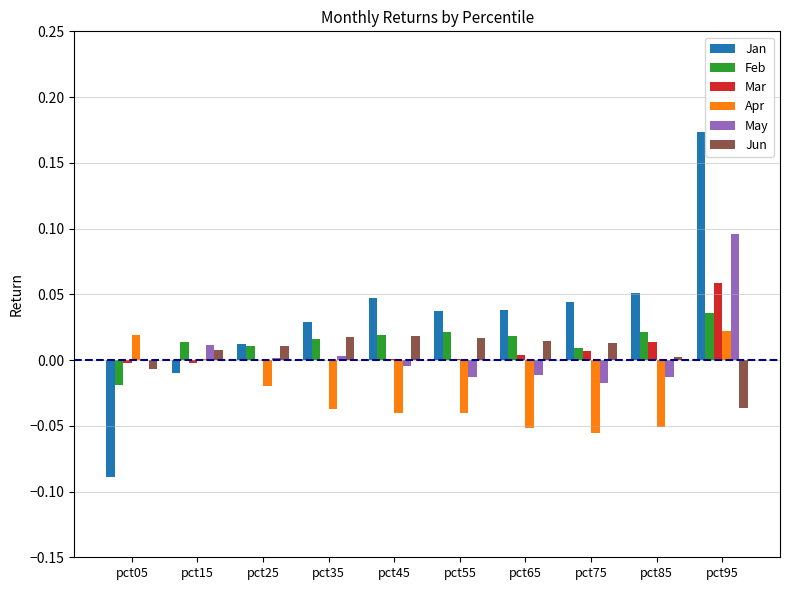

The Jun series shows 0.0 at pct75. True or false?

True